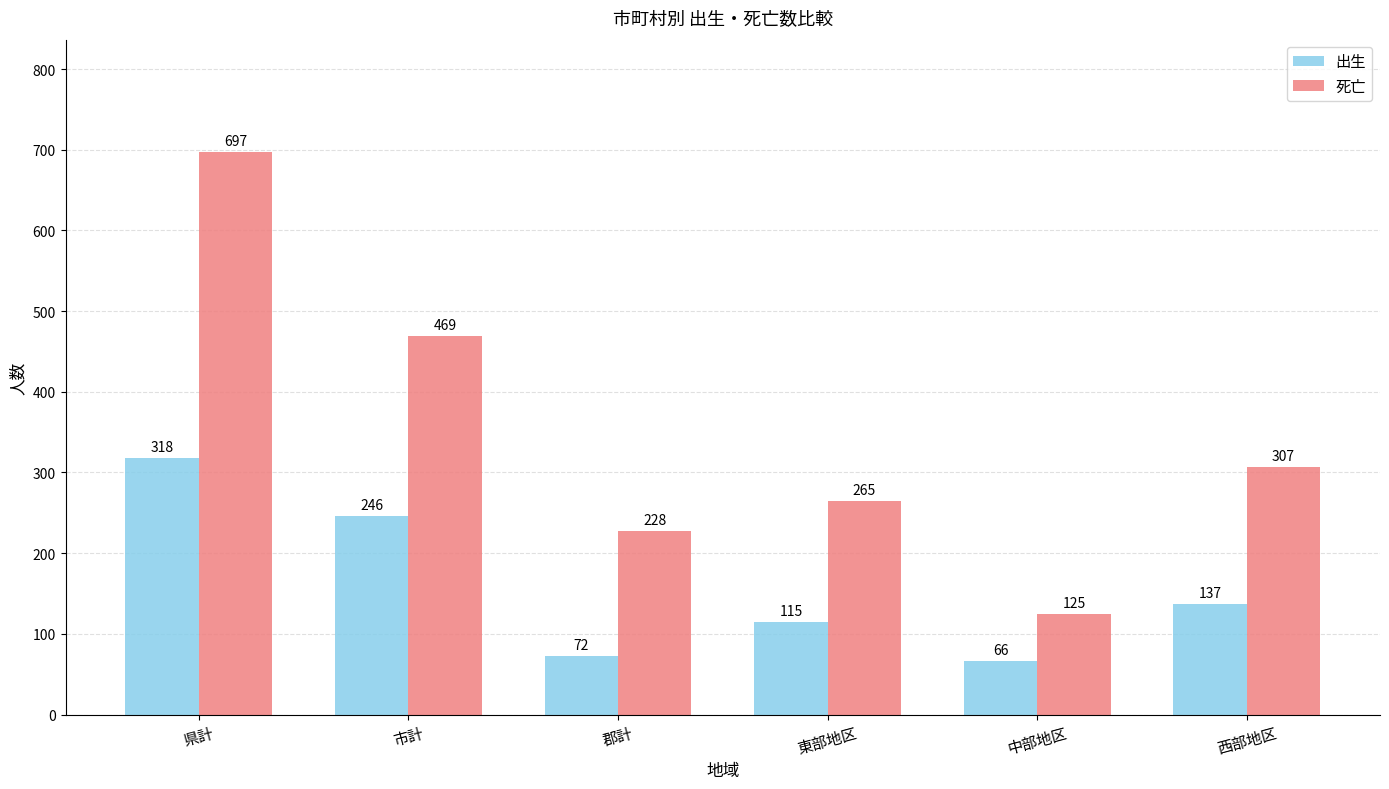

Where does the 死亡 series first go above 307?

県計